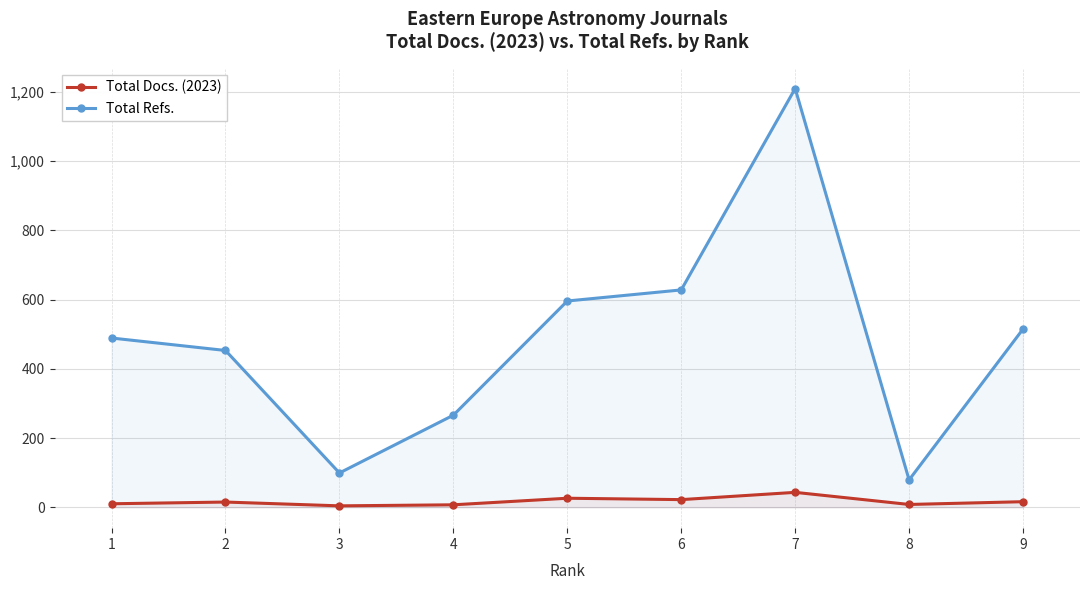

How many categories are shown in the chart?

9